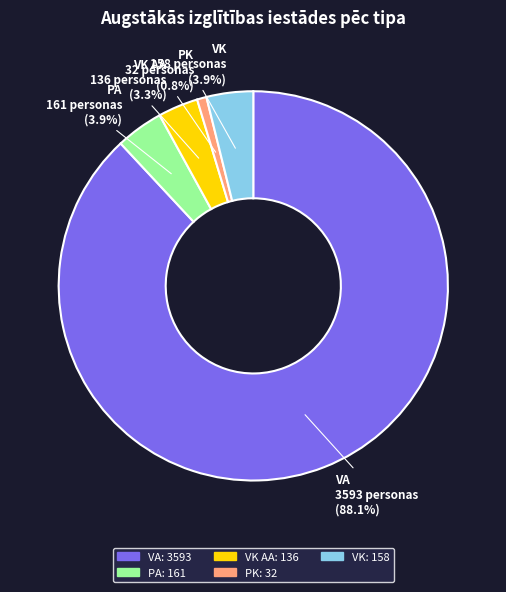

Is there a majority slice in this chart?

Yes